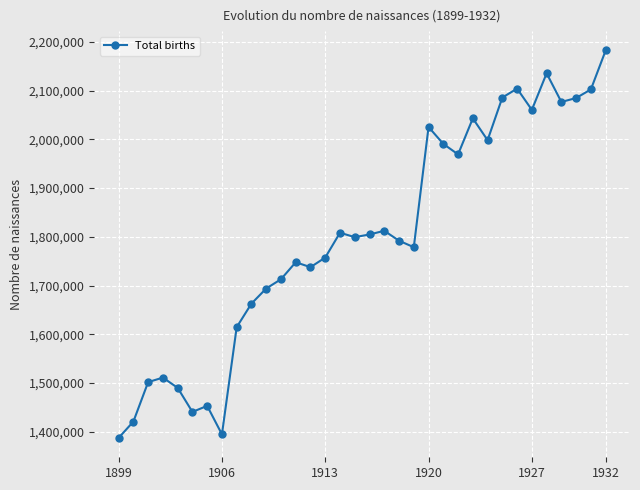

What is the sum of all values?

61182054